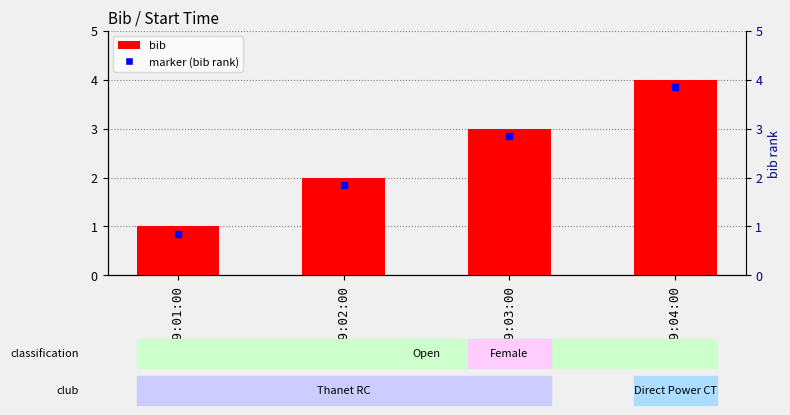

Which category has the lowest value across all series?

09:01:00